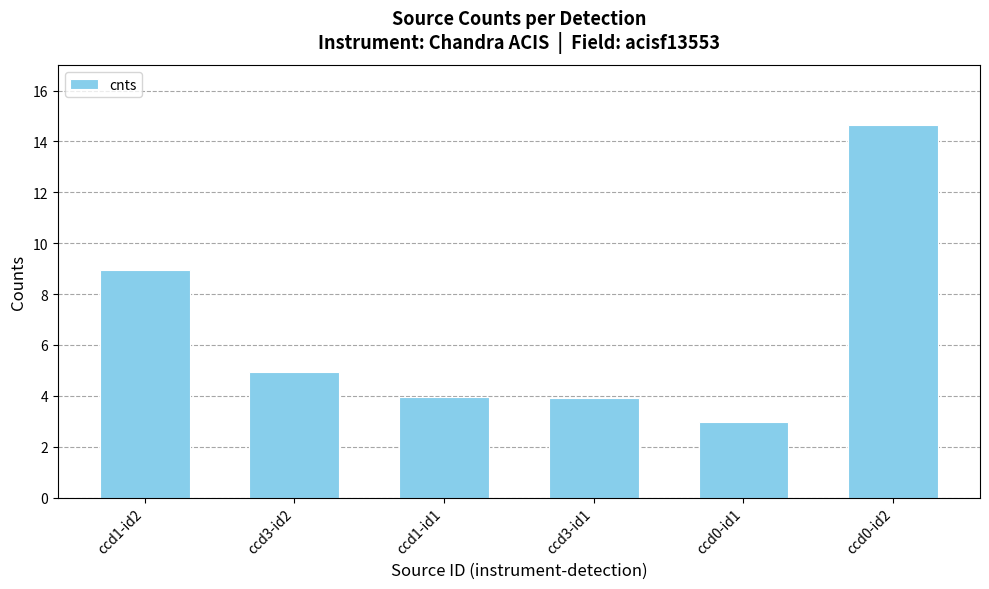

Which label corresponds to the largest value in the chart?

ccd0-id2